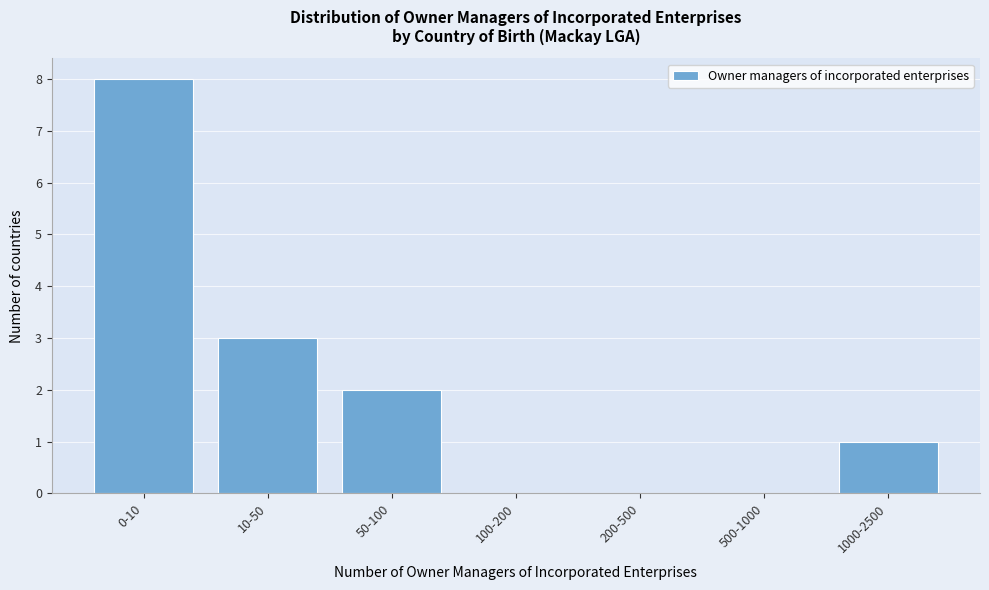

Reading left to right, transcribe all the data shown in this chart.

0-10=8	10-50=3	50-100=2	100-200=0	200-500=0	500-1000=0	1000-2500=1